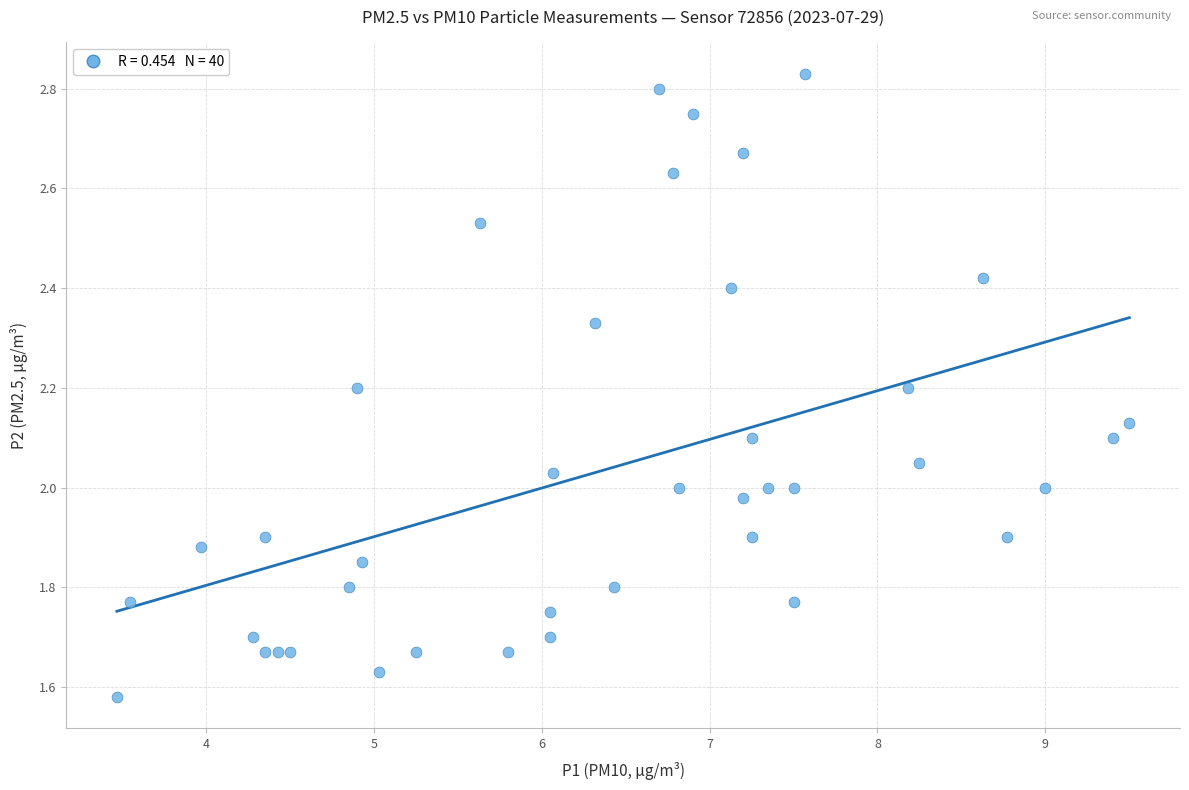

What is the range of X values (max minus min)?

6.0